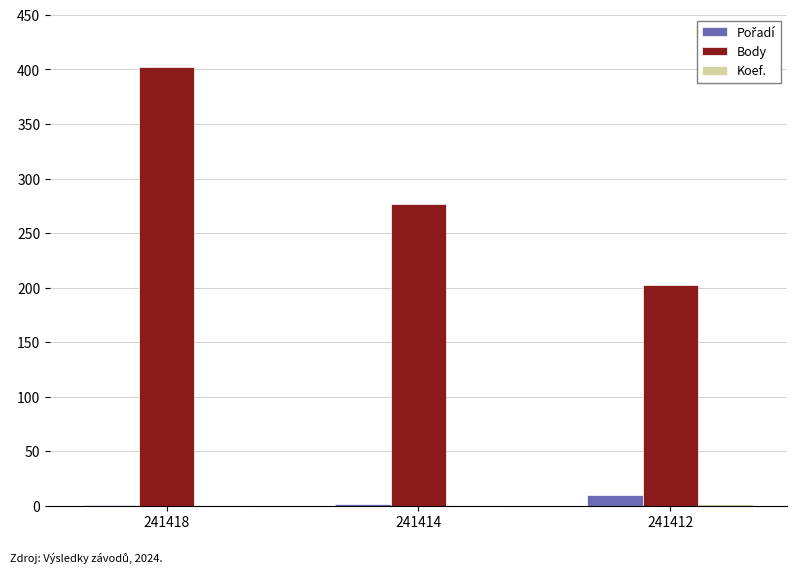

How many groups of bars are there?

3